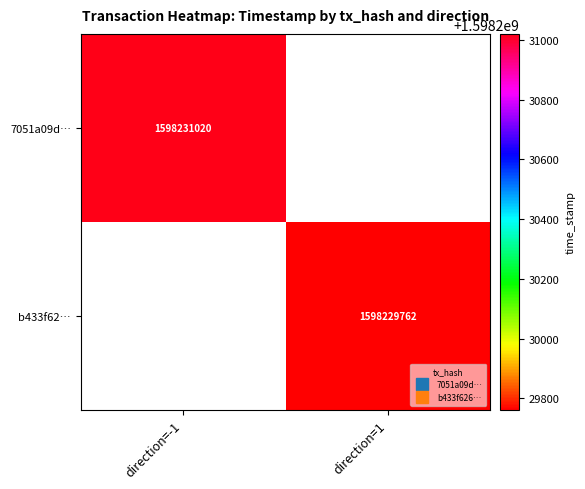

True or false: b433f62602ef45f9adf797294c508172235812d has a value of 2663069408 at 1.

False